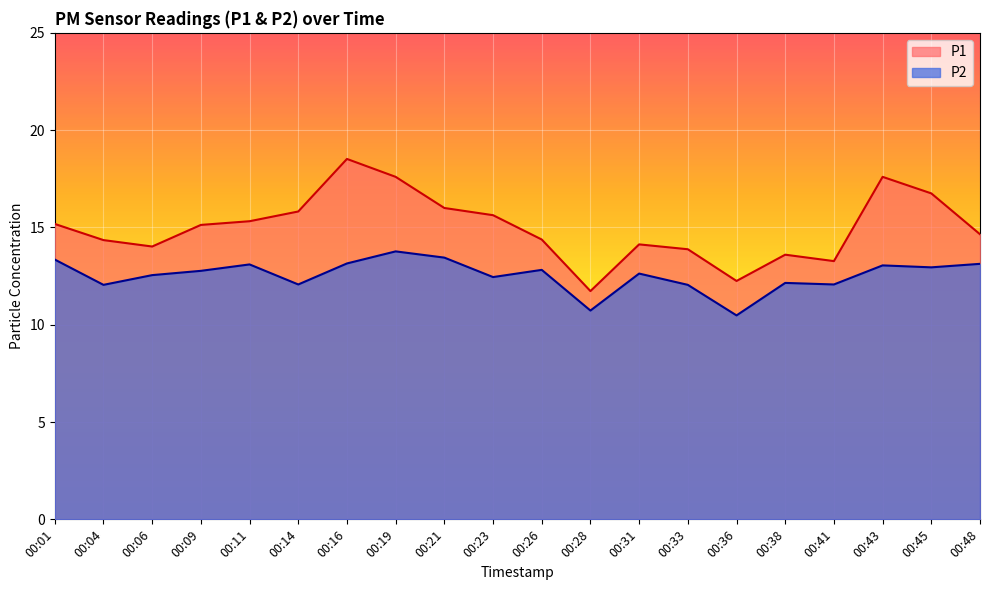

Which series has the widest spread of values?

P1